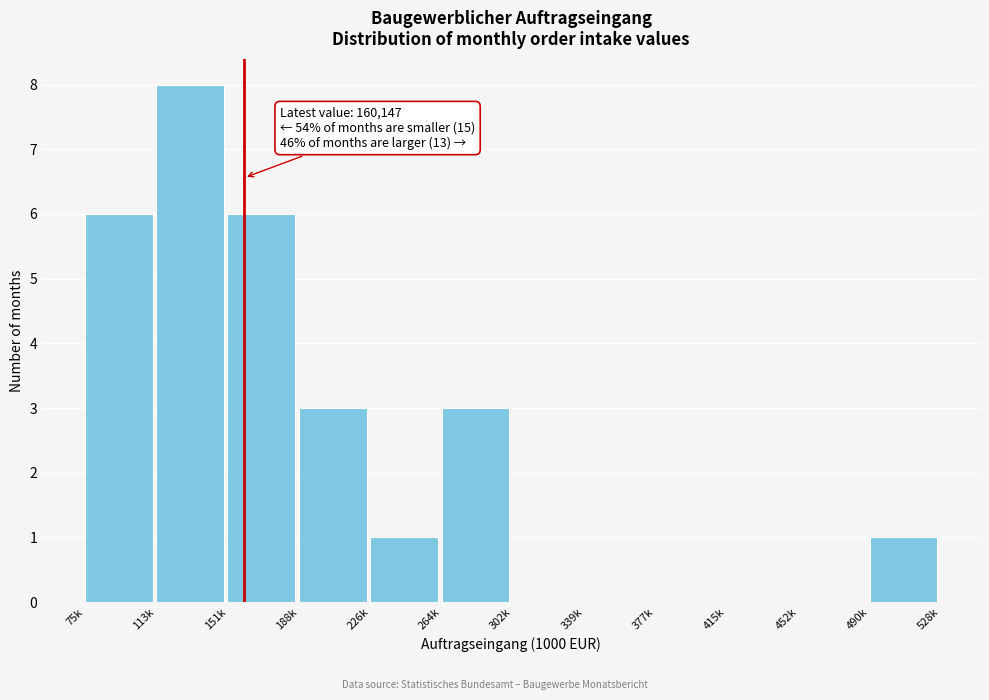

Reading left to right, extract all data points from this chart.

75k=6	113k=8	151k=6	188k=3	226k=1	264k=3	302k=0	339k=0	377k=0	415k=0	452k=0	490k=1